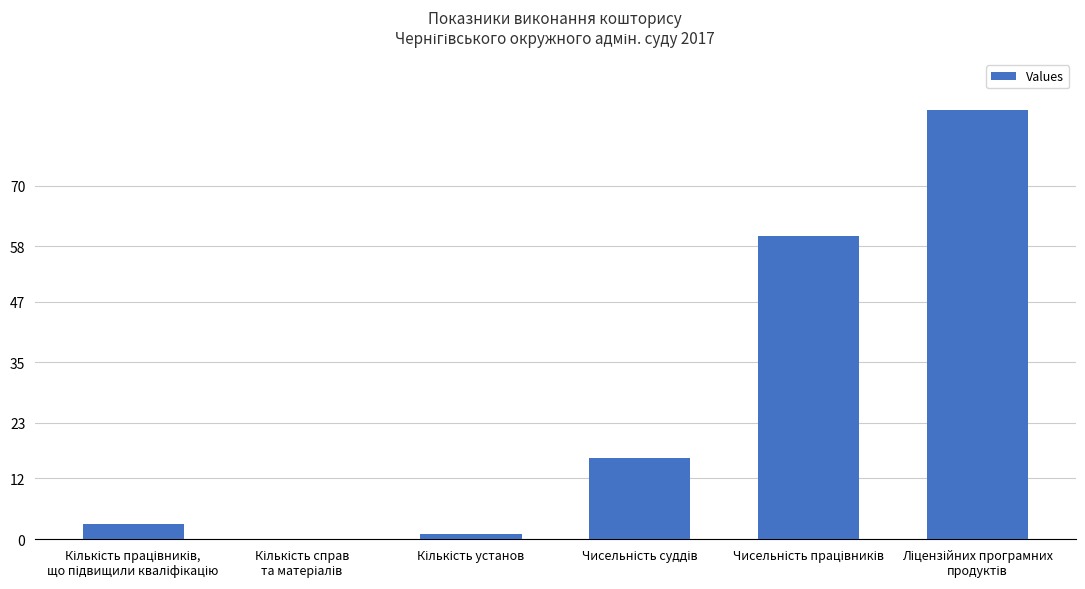

What is the sum of all values?

165